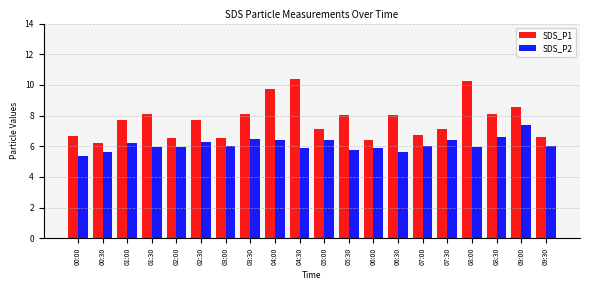

At 04:30, list the series in order from smallest to largest.

SDS_P2, SDS_P1